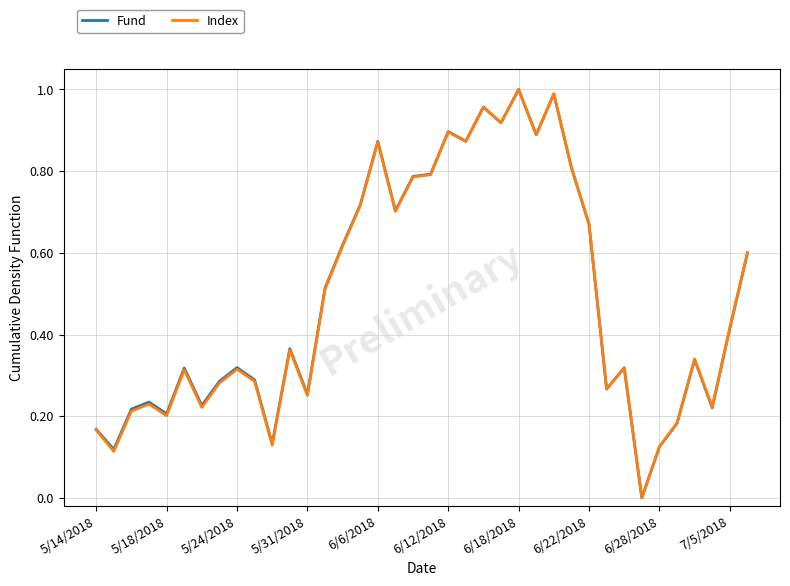

What is the difference between the second highest and second lowest values in the Index series?

0.9